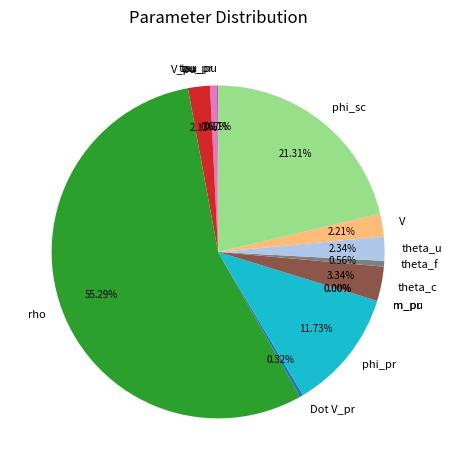

Is there a majority slice in this chart?

Yes